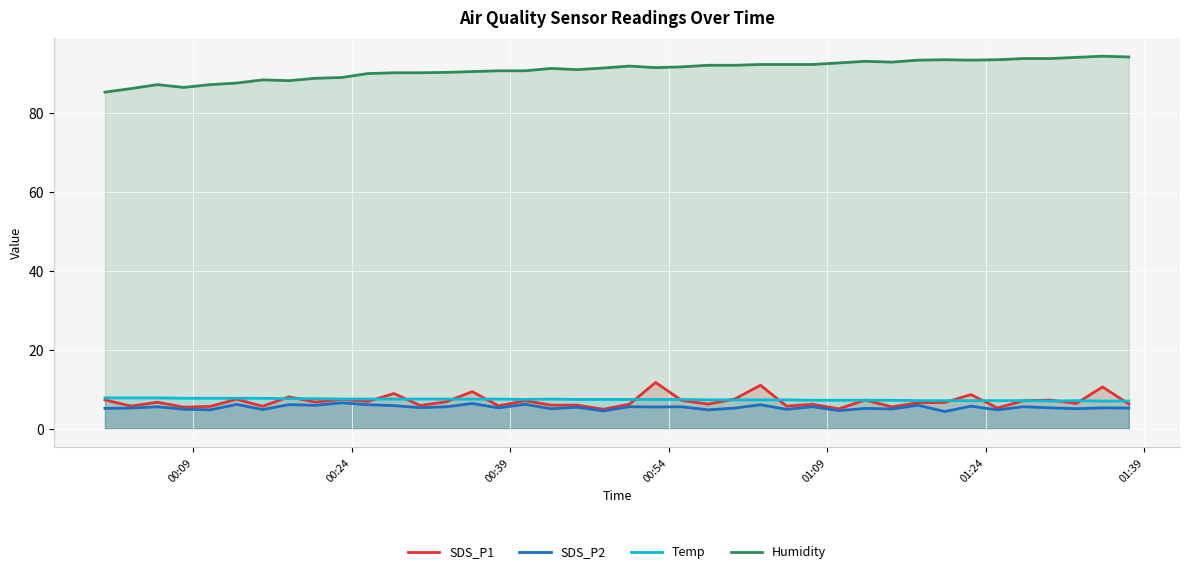

Reading left to right, list all the values displayed in this chart.

SDS_P1: 7.3	5.7	6.7	5.5	5.7	7.5	5.7	8.1	6.8	7.4	6.9	8.9	5.9	6.8	9.4	5.8	7.1	6.0	6.0	4.9	6.2	11.7	7.2	6.2	7.5	11.0	5.7	6.2	5.0	7.2	5.5	6.6	6.6	8.6	5.2	7.1	7.2	6.4	10.6	6.2
SDS_P2: 5.2	5.2	5.5	4.9	4.8	6.2	4.8	6.1	5.9	6.5	6.1	5.8	5.3	5.5	6.4	5.3	6.2	5.0	5.4	4.5	5.6	5.5	5.5	4.8	5.2	6.1	4.9	5.6	4.6	5.2	5.0	5.9	4.3	5.7	4.8	5.6	5.3	5.1	5.3	5.2
Temp: 7.8	7.8	7.8	7.7	7.7	7.7	7.7	7.6	7.6	7.5	7.5	7.5	7.5	7.5	7.5	7.5	7.4	7.5	7.4	7.4	7.4	7.4	7.4	7.3	7.3	7.3	7.3	7.2	7.2	7.2	7.2	7.1	7.1	7.1	7.1	7.1	7.0	7.1	7.0	7.0
Humidity: 85.2	86.1	87.1	86.4	87.1	87.5	88.3	88.1	88.7	88.9	89.9	90.1	90.1	90.2	90.4	90.6	90.6	91.2	90.9	91.3	91.8	91.4	91.6	92.0	92.0	92.2	92.2	92.2	92.6	93.0	92.8	93.3	93.4	93.3	93.4	93.7	93.7	94.0	94.3	94.1